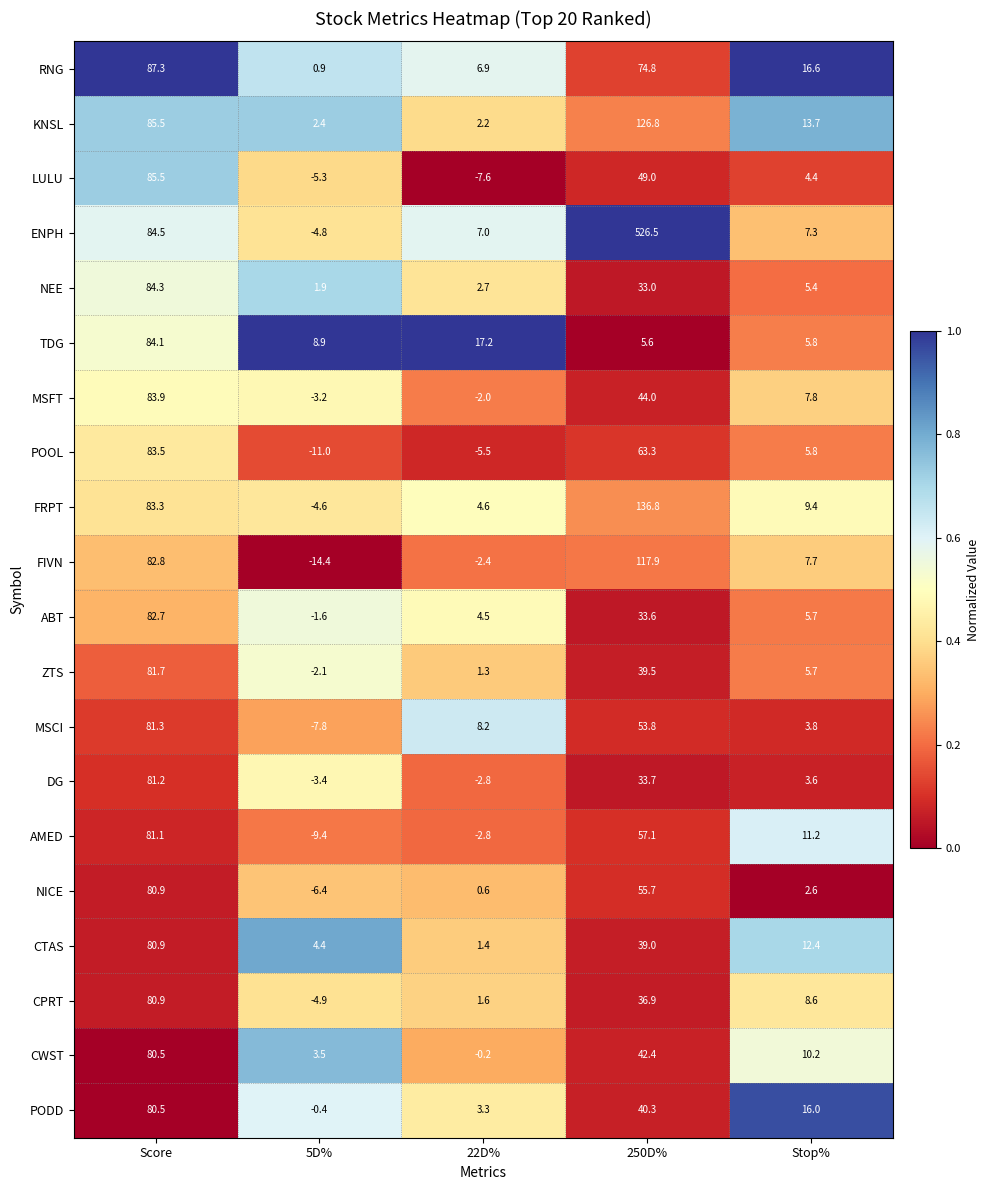

What is the maximum value shown in the chart?

526.5